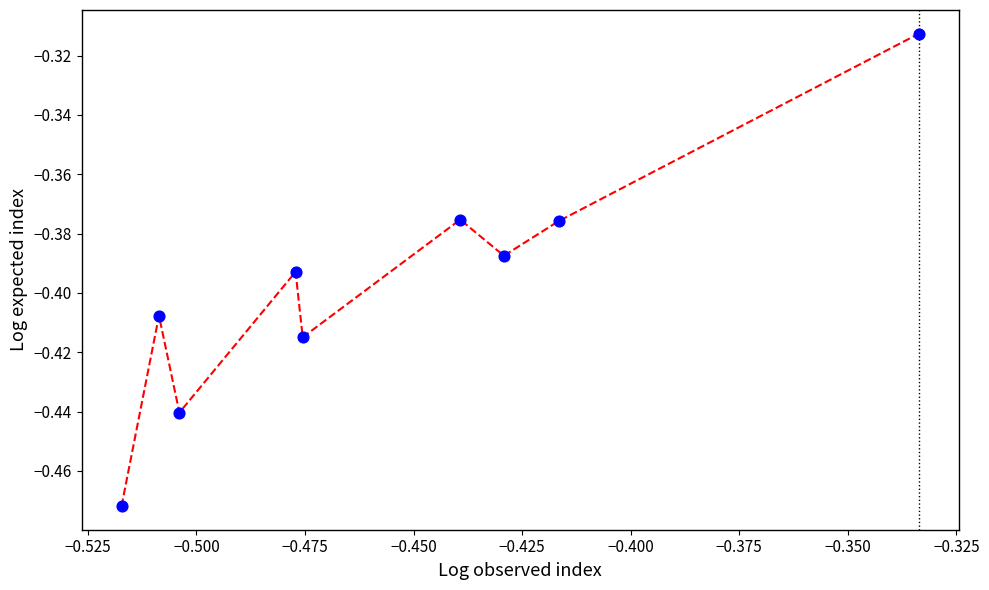

How many lines are shown in the chart?

1